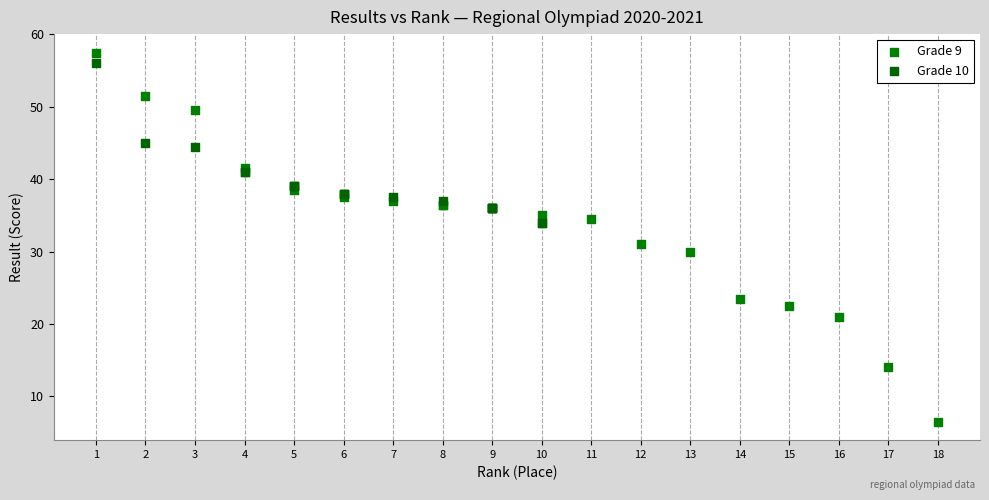

Which series contains the lowest Y value?

Grade 9